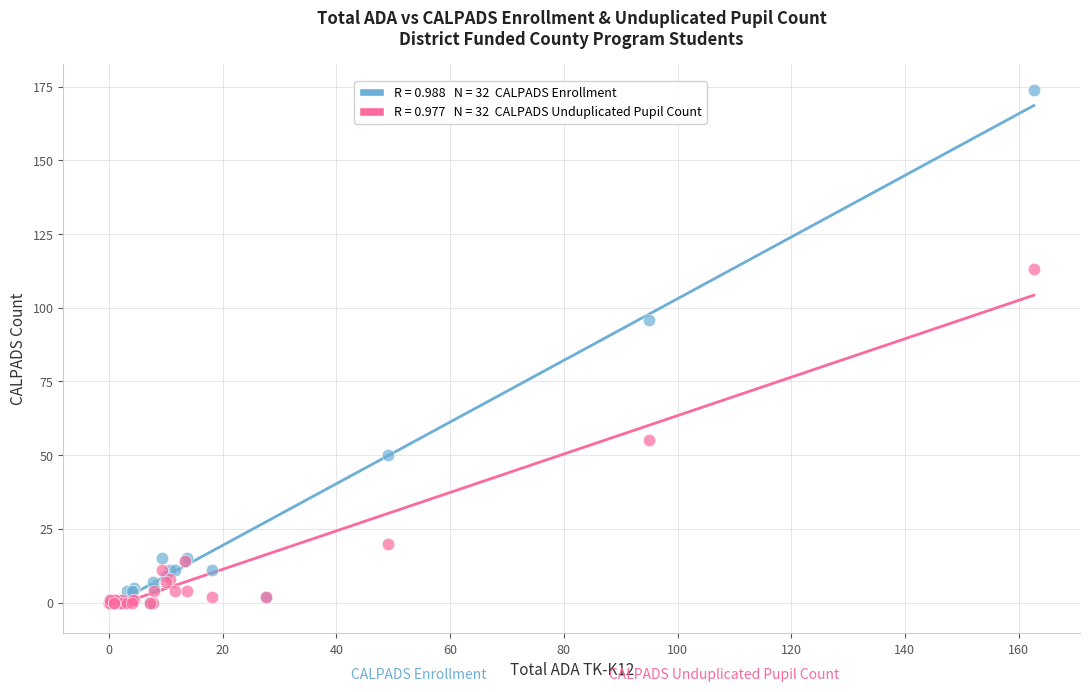

Across all series, what Y value is closest to 87?

96